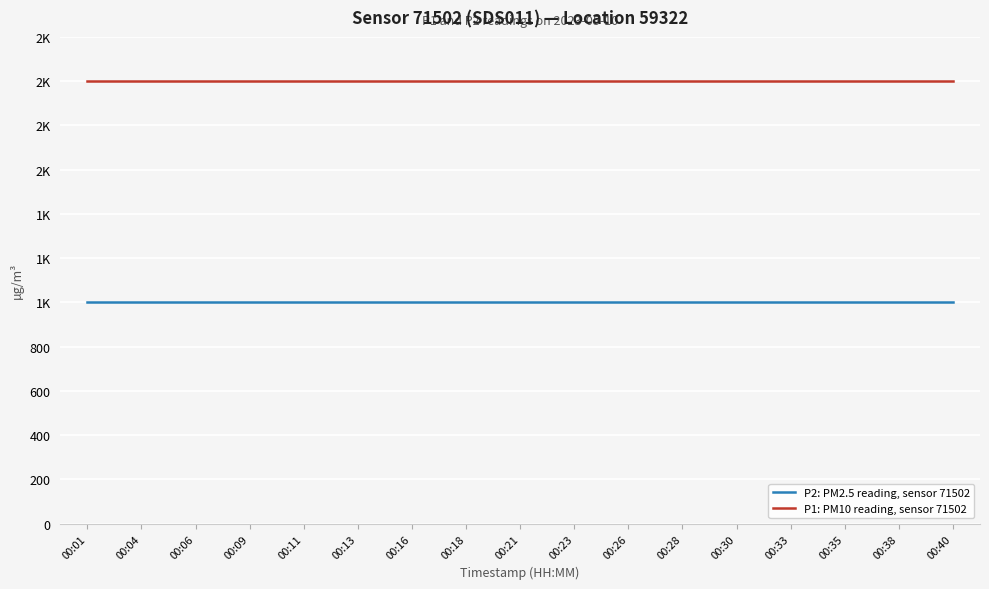

What is the value of the P1: PM10 reading, sensor 71502 point at the 13th from the left?

1999.9